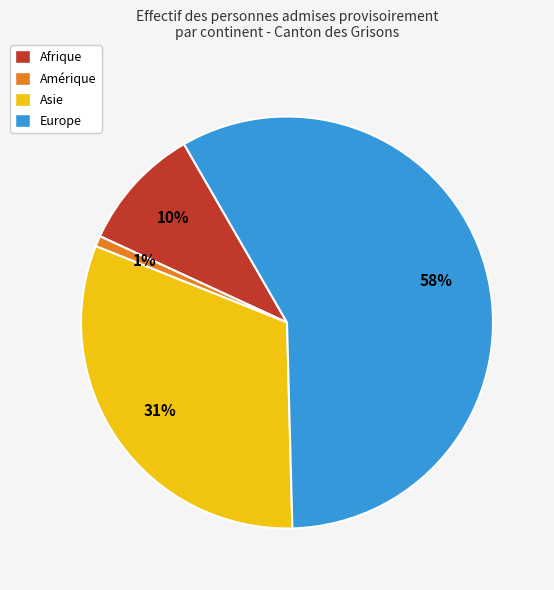

What percentage is the Afrique slice, to the nearest percent?

10%